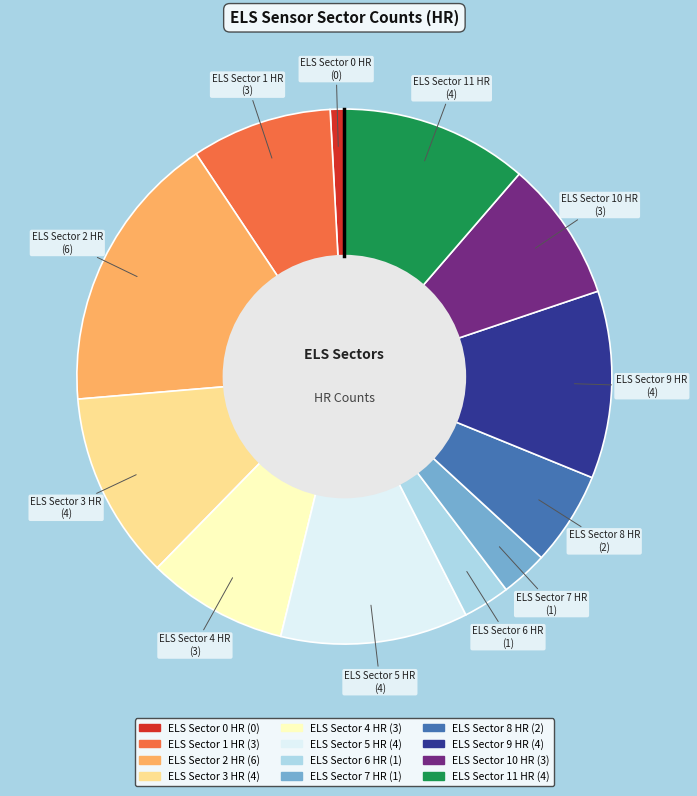

Count the number of slices in the pie.

12